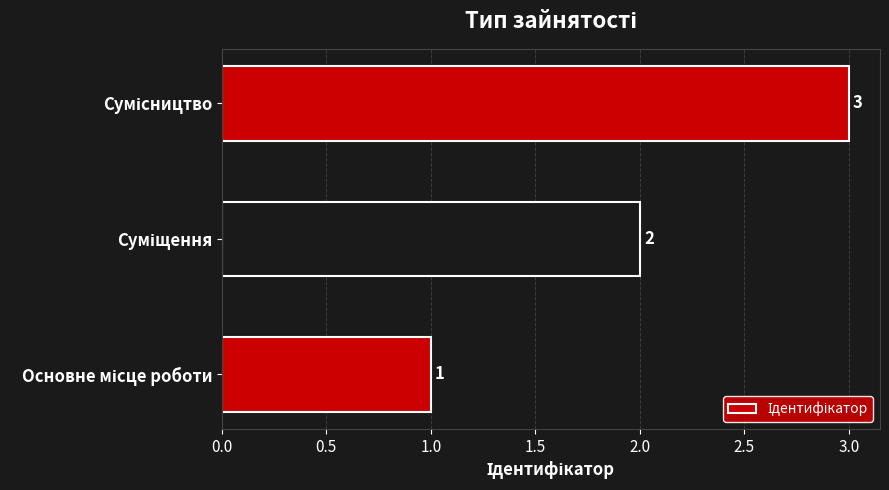

What is the maximum value shown in the chart?

3